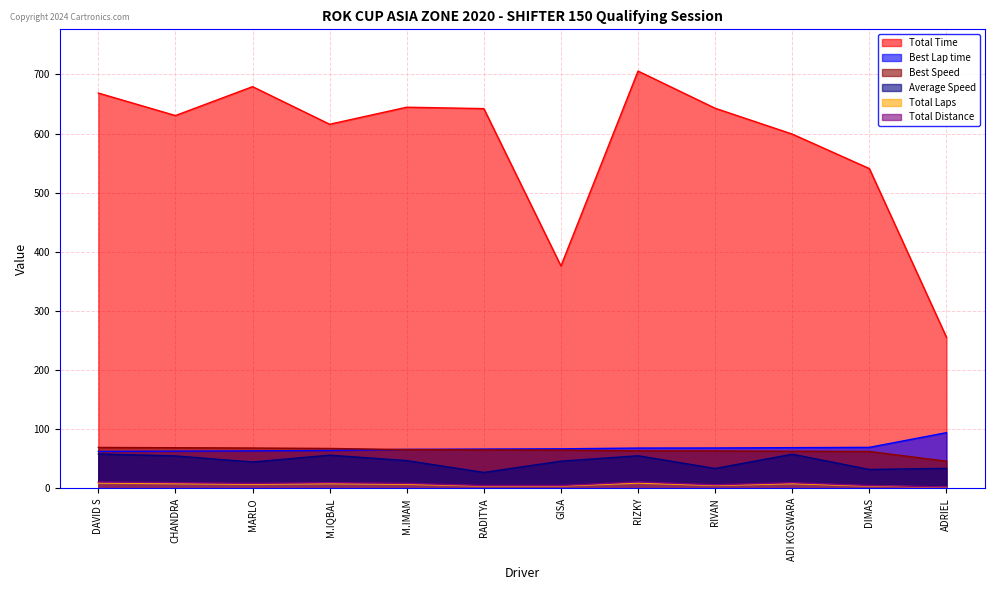

Does the chart have visible grid lines?

Yes